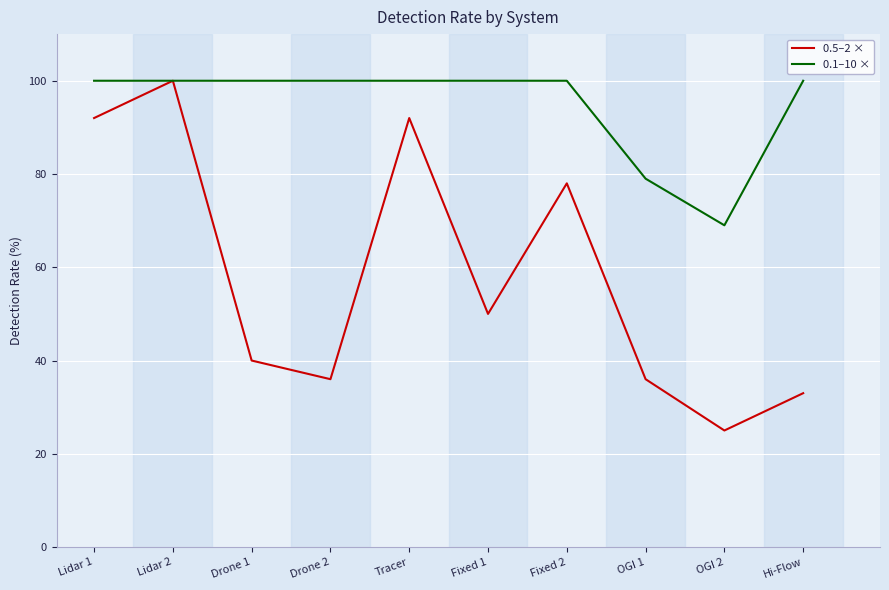

What is the maximum value shown in the chart?

100